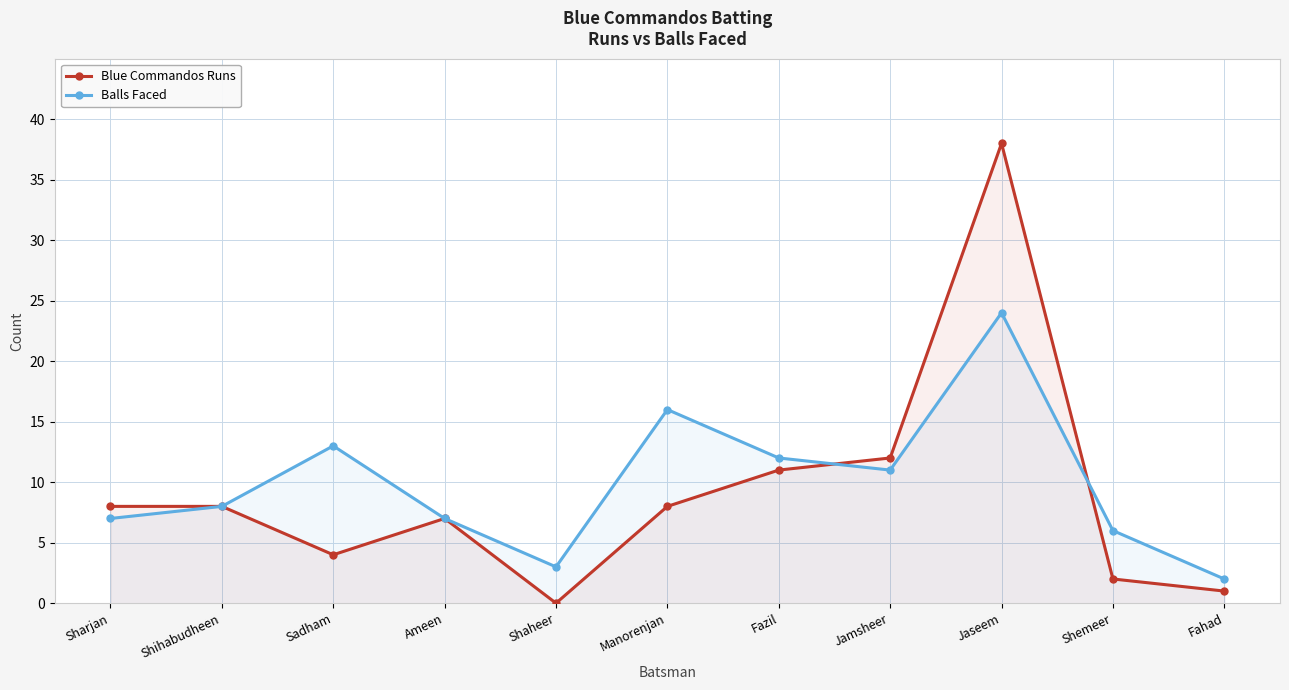

Which has a higher value, Sadham or Shaheer?

Sadham